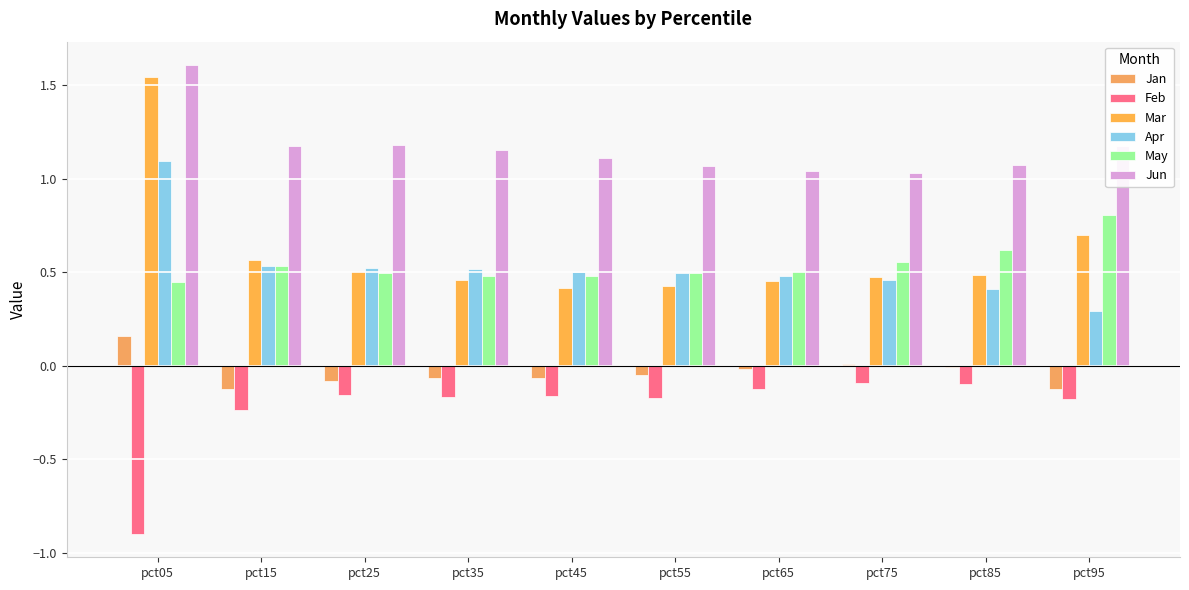

What is the total value across all series at pct75?

2.4